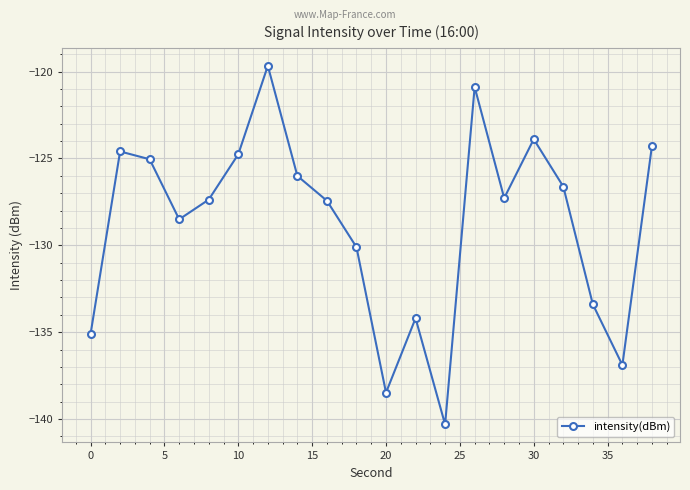

What is the minimum value shown in the chart?

-140.3